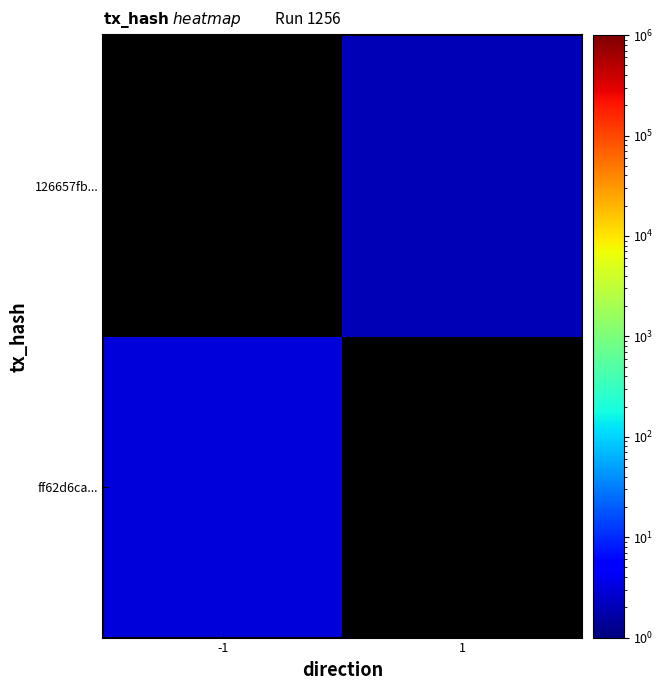

Rank the series at -1 from lowest to highest value.

ff62d6ca..., 126657fb...